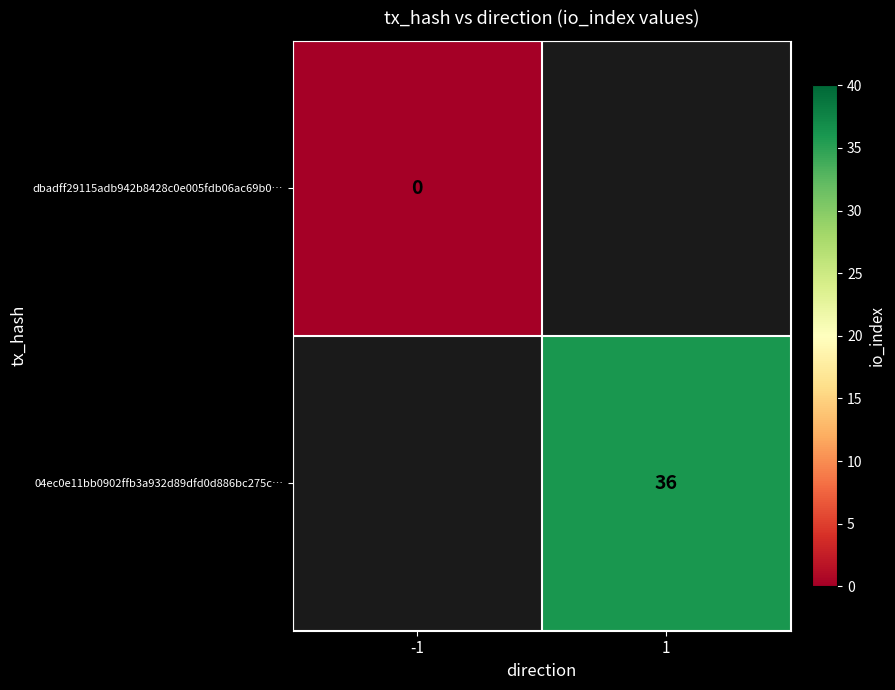

Between -1 and 1, which is larger?

1